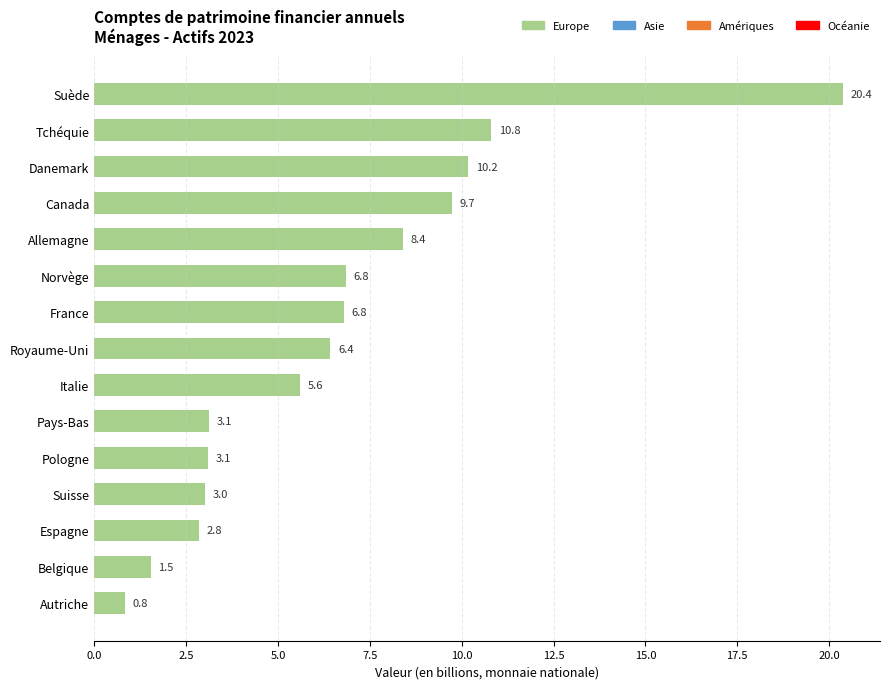

What position from the top is France?

7